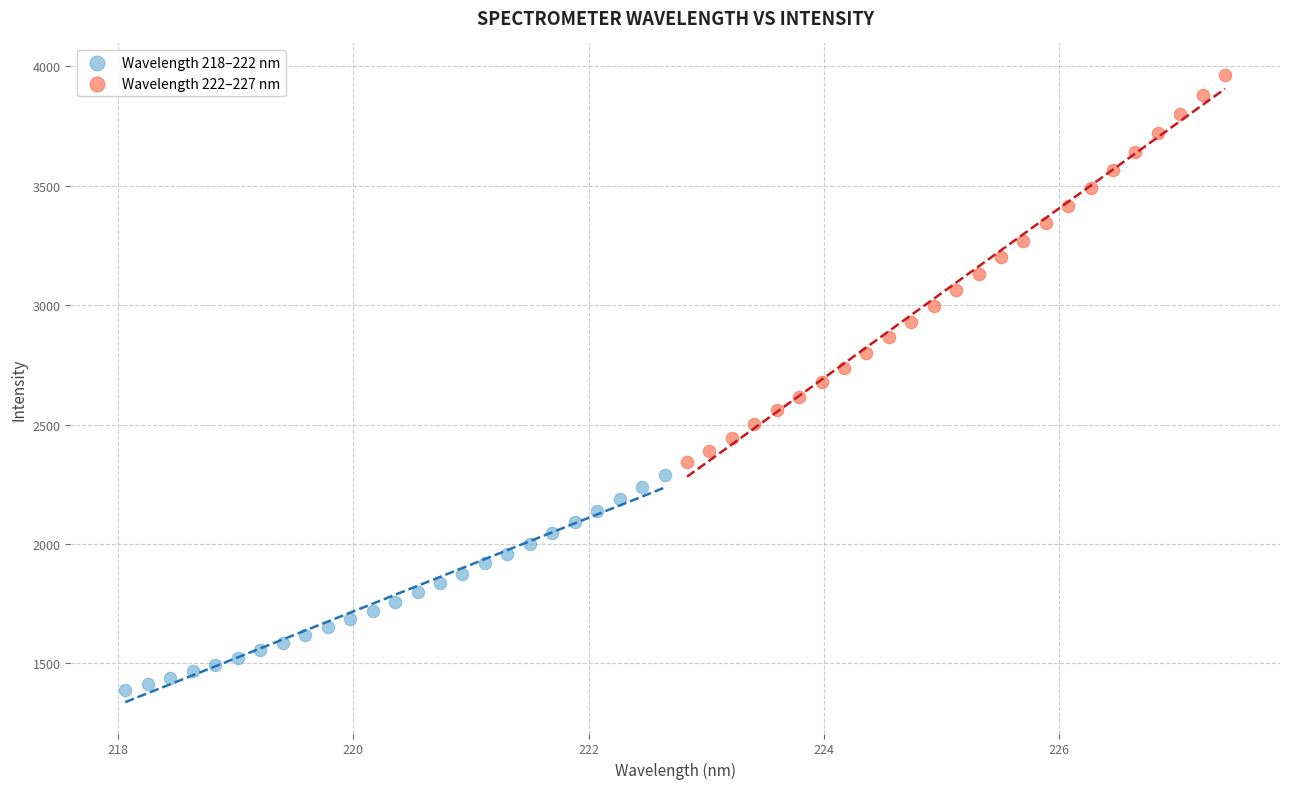

Which series contains the lowest Y value?

Wavelength 218–222 nm